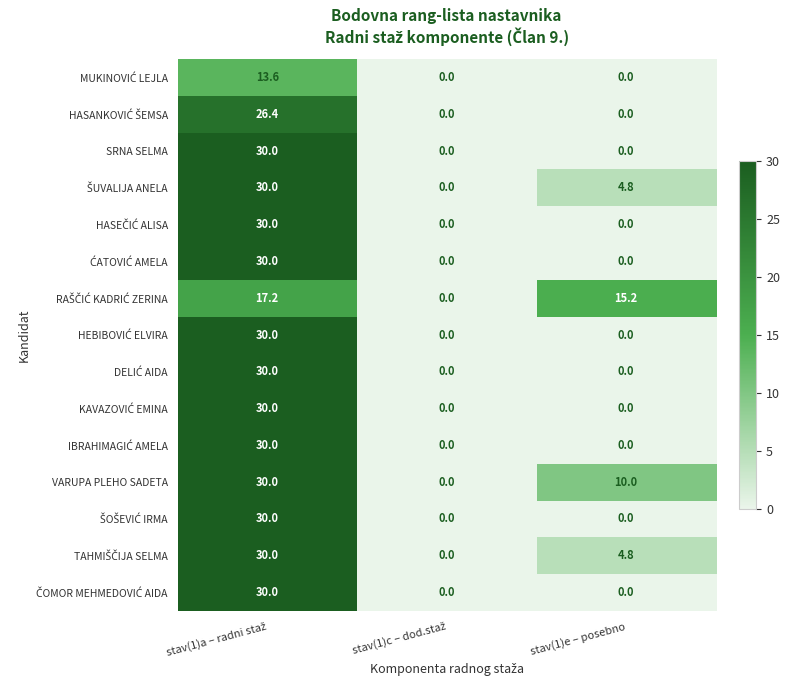

What is the difference between the maximum and minimum values in the VARUPA PLEHO SADETA series?

30.0